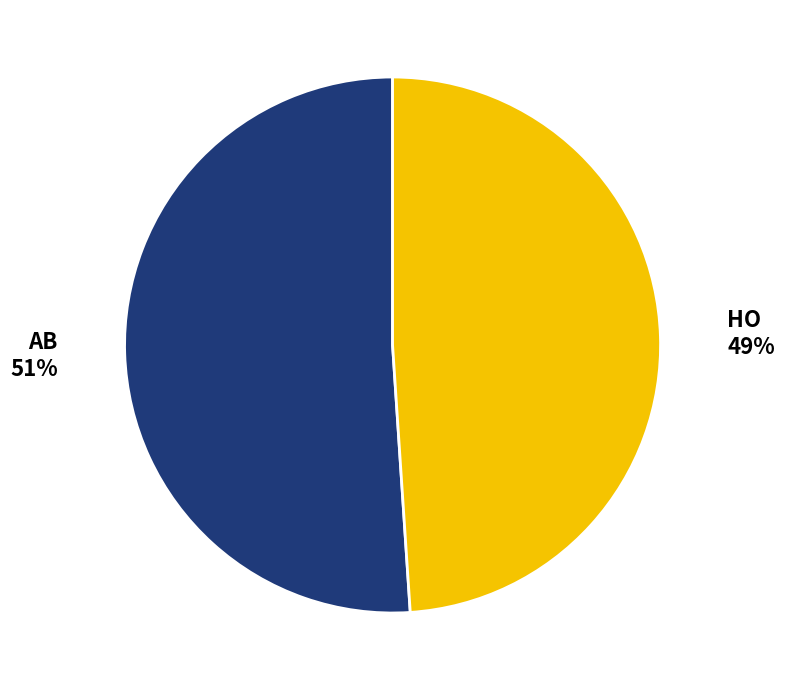

To the nearest percent, what is the combined percentage of AB and HO?

100%